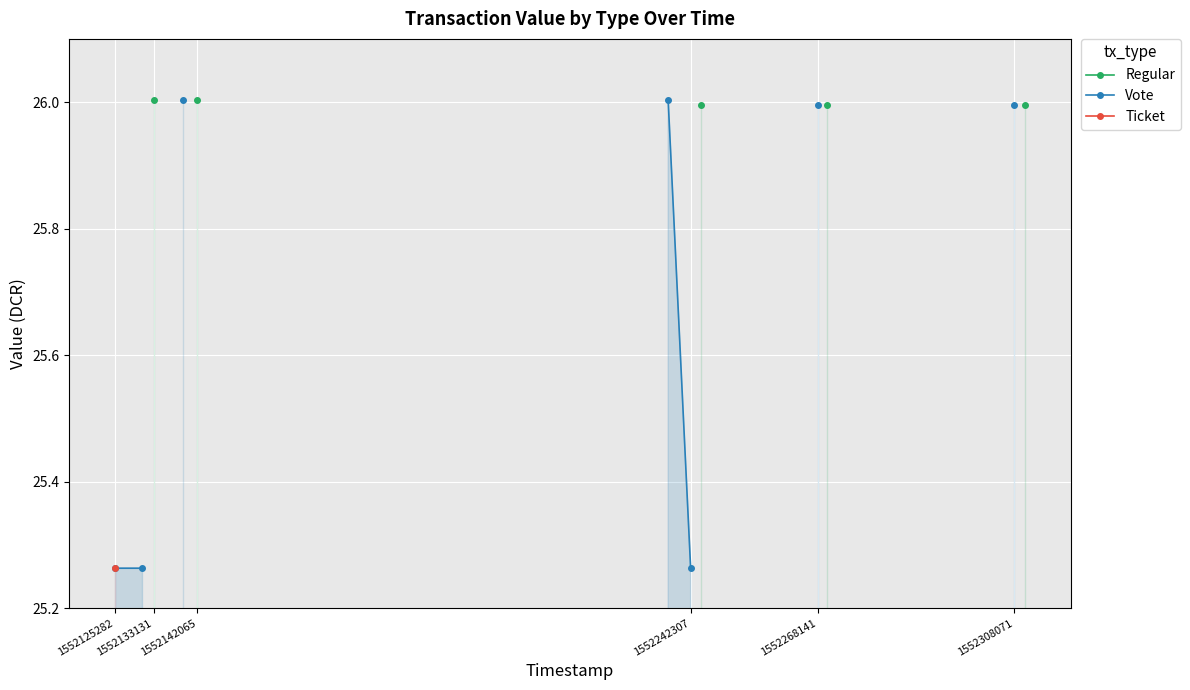

List the series in order of their overall mean, highest first.

Regular, Vote, Ticket